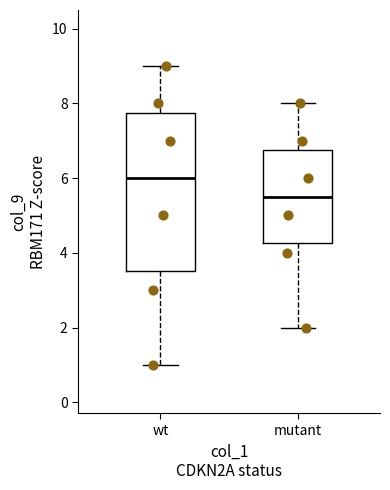

Reading left to right, transcribe this box plot: for each box, give where its median line is, the range the box spans, and where its two whiskers end, as read against the y-axis. The values are not printed on the chart, so give them approximately, as read against the axis.

wt: median 6.0, box 3.6 to 7.8, whiskers 1.0 to 9.0
mutant: median 5.6, box 4.2 to 6.8, whiskers 2.0 to 8.0